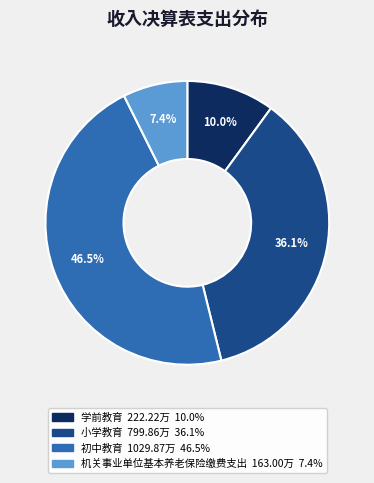

Is there a majority slice in this chart?

No